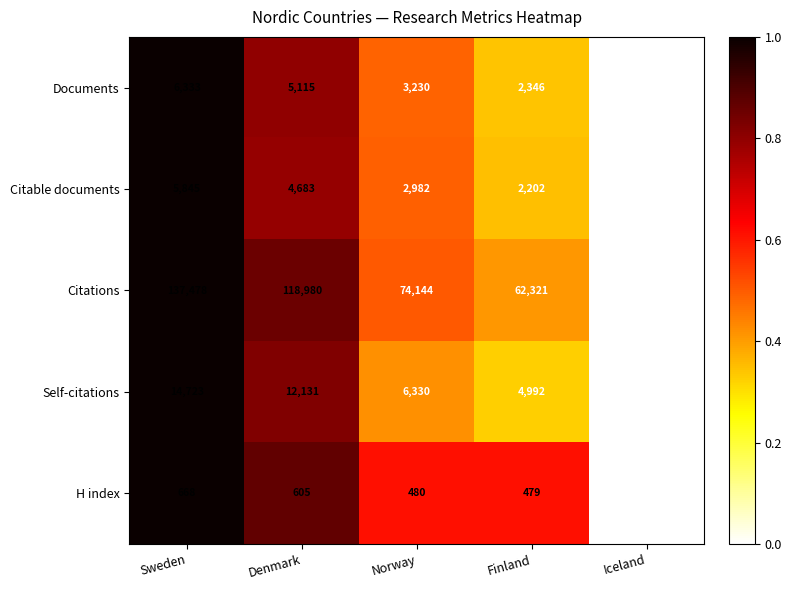

What is the difference between the second highest and minimum values in the Self-citations series?

11860